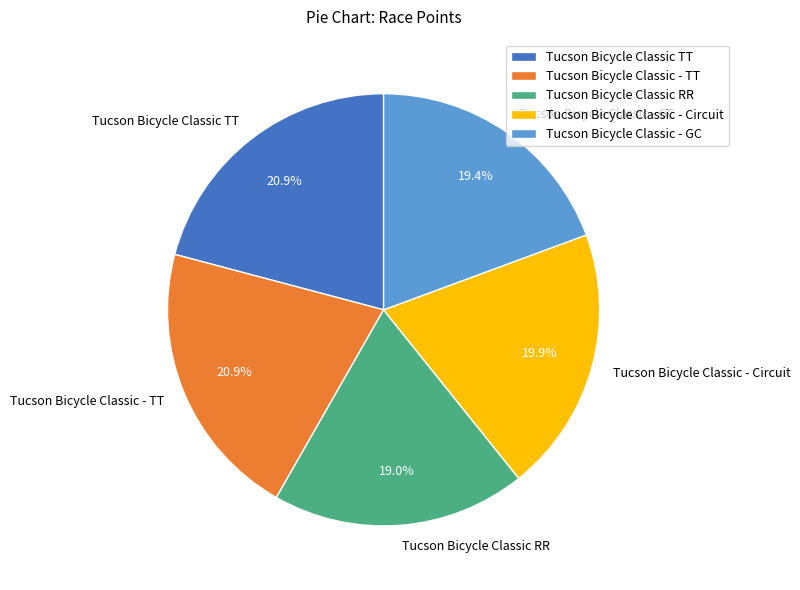

Which has a higher value, Tucson Bicycle Classic - Circuit or Tucson Bicycle Classic - GC?

Tucson Bicycle Classic - Circuit